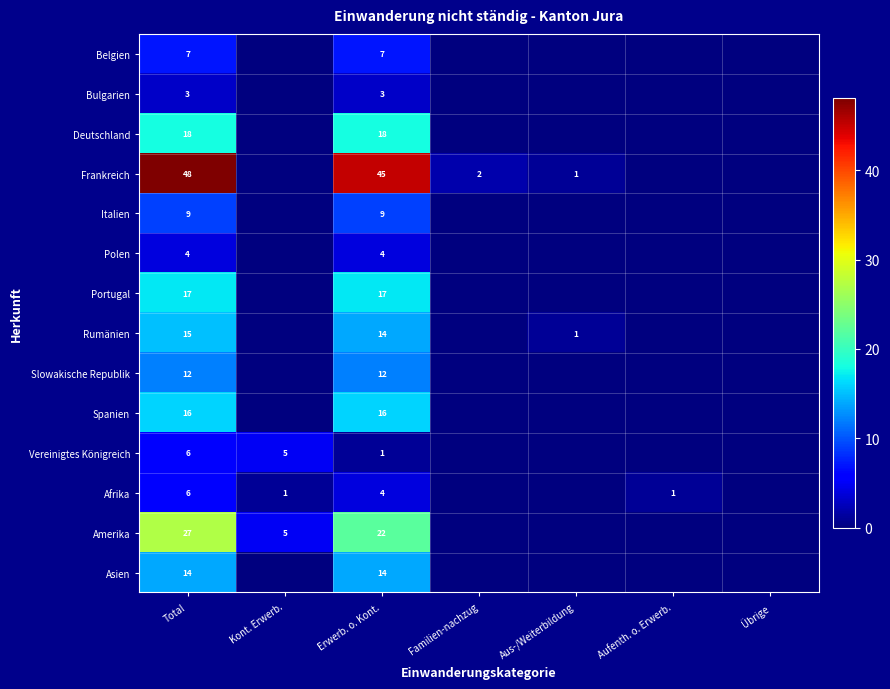

What is the total value across all series at Aufenth. o. Erwerb.?

1